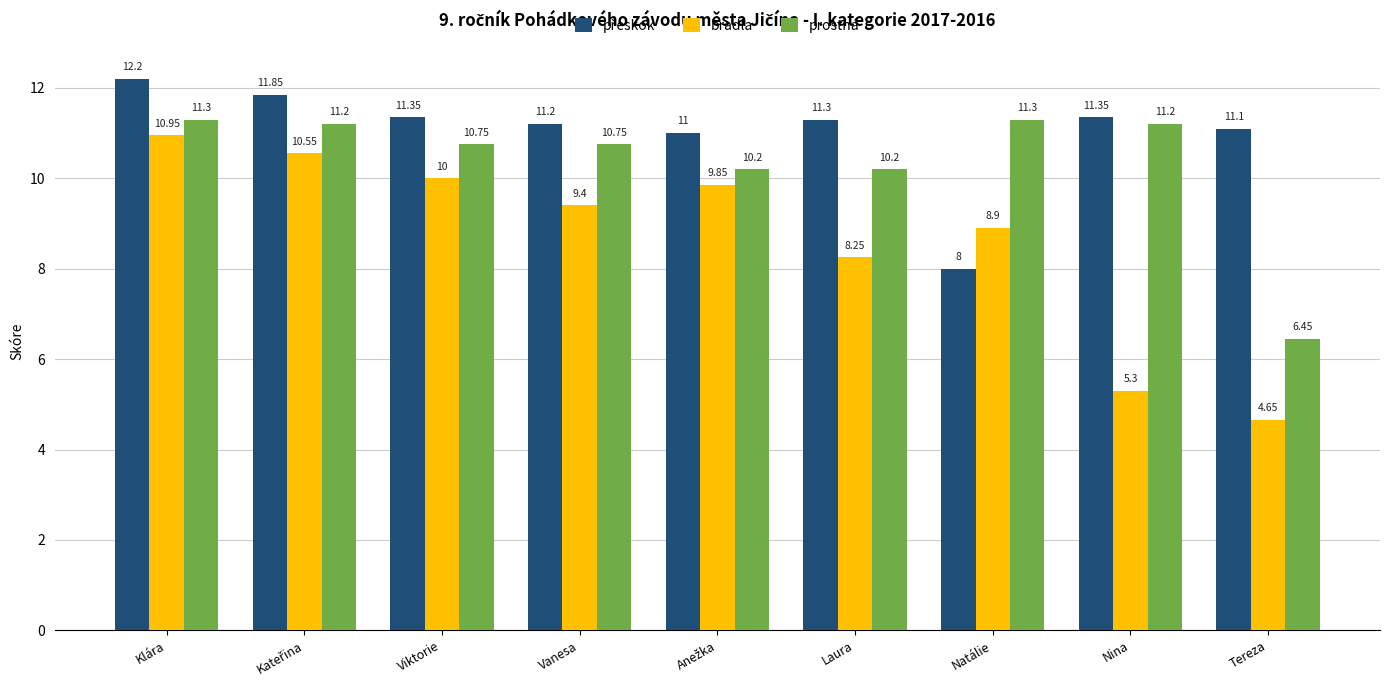

Which label corresponds to the smallest value in the chart?

Tereza